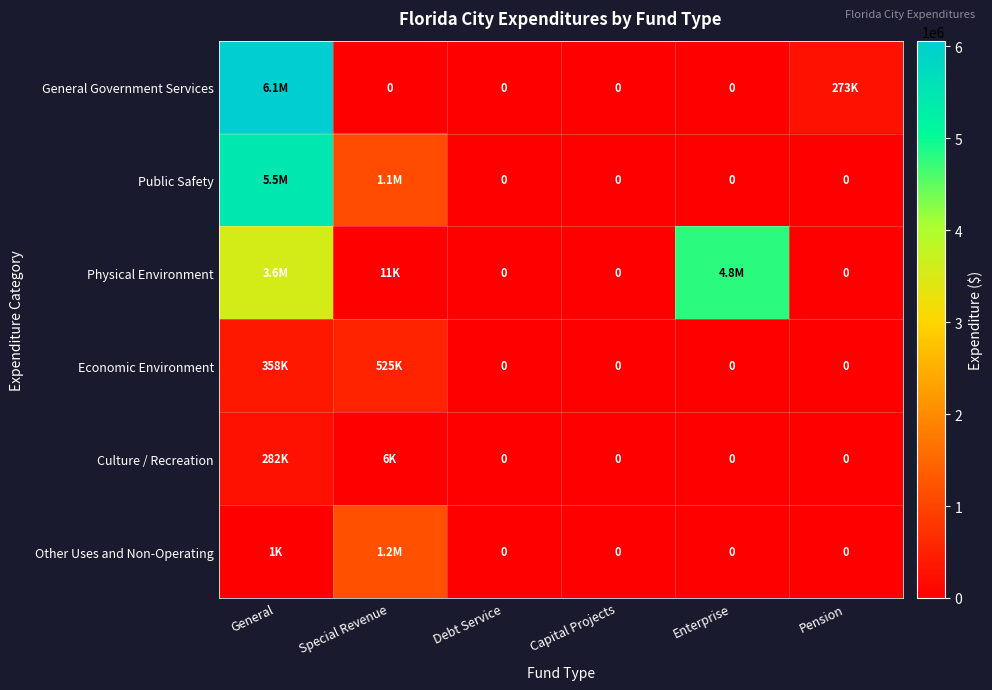

Which category has the lowest value in the Other Uses and Non-Operating series?

Debt Service